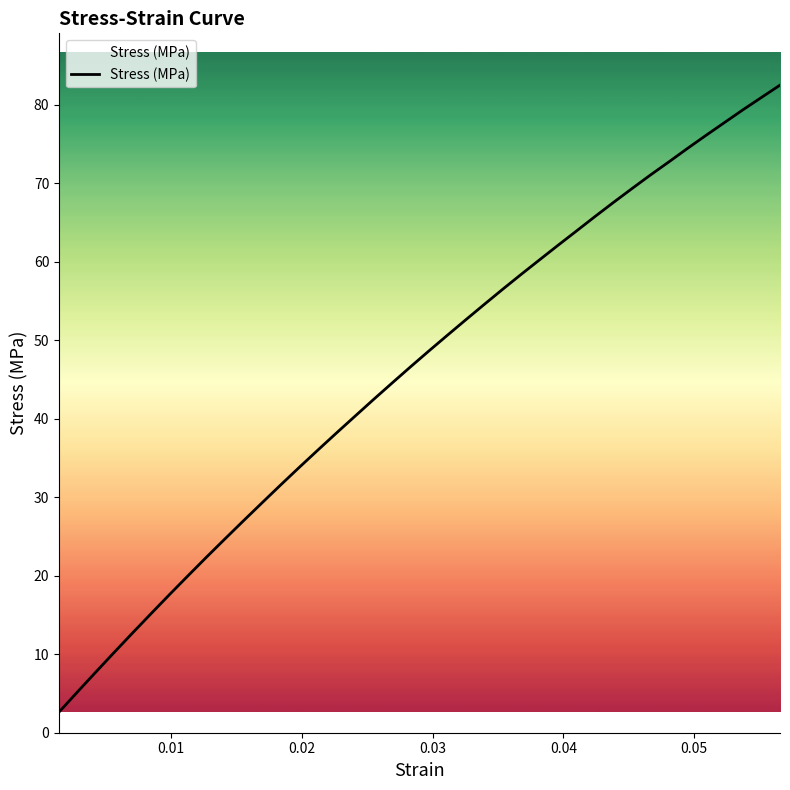

What is the sum of all values?

1833.9